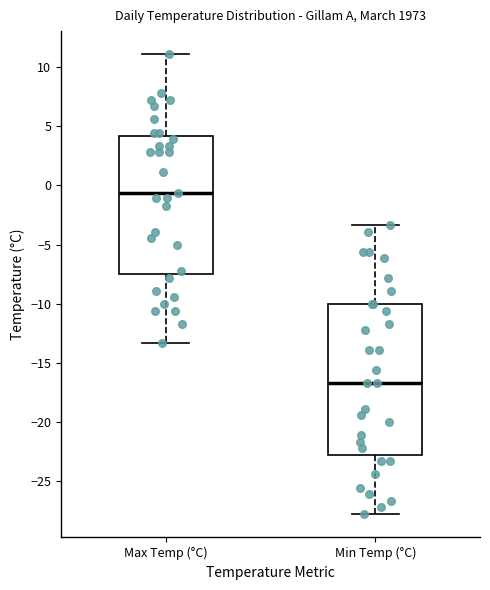

Comparing the boxes themselves (not the whiskers), which one is the tallest?

Min Temp (°C)